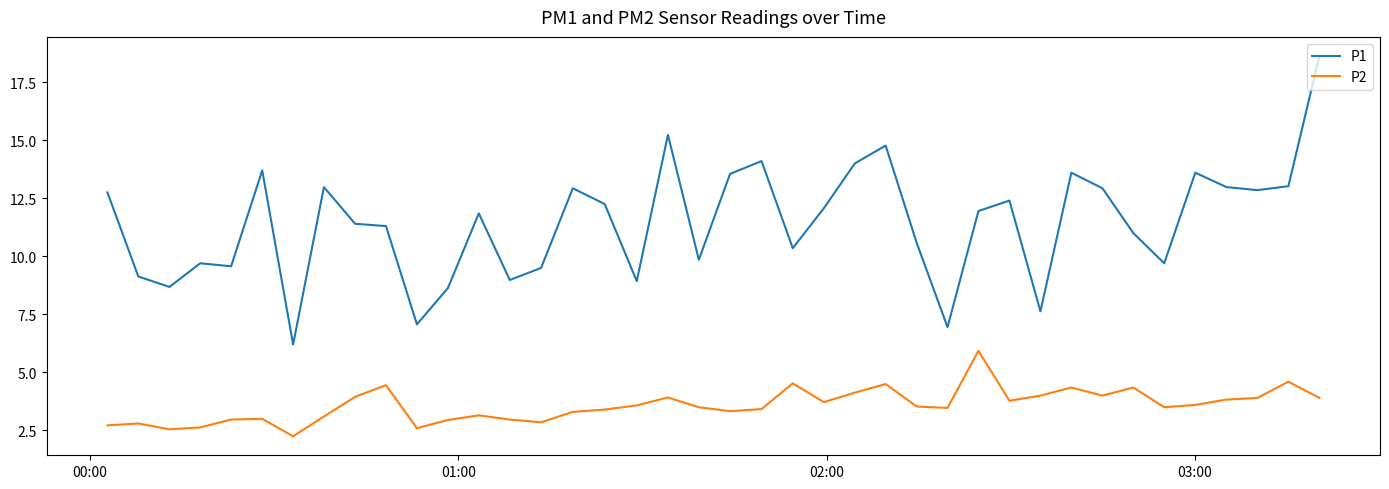

What is the maximum value for P2?

5.9